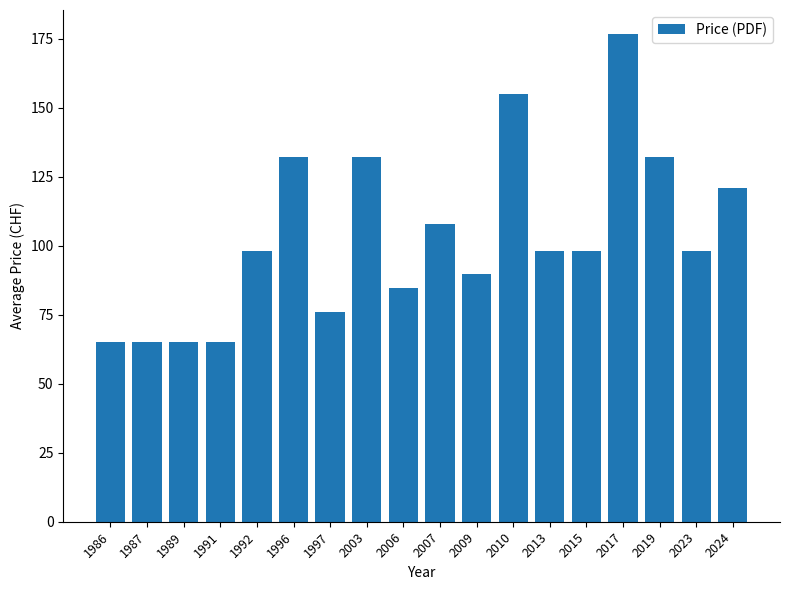

What is the difference between the second highest and second lowest values?

90.0